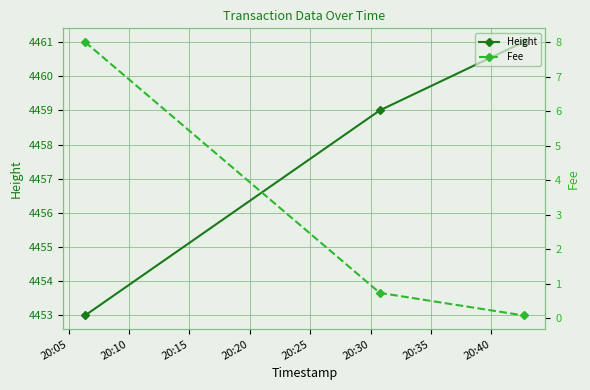

Reading left to right, list all the values displayed in this chart.

Height: 4453.0	4459.0	4461.0
Fee: 8.0	0.7	0.1